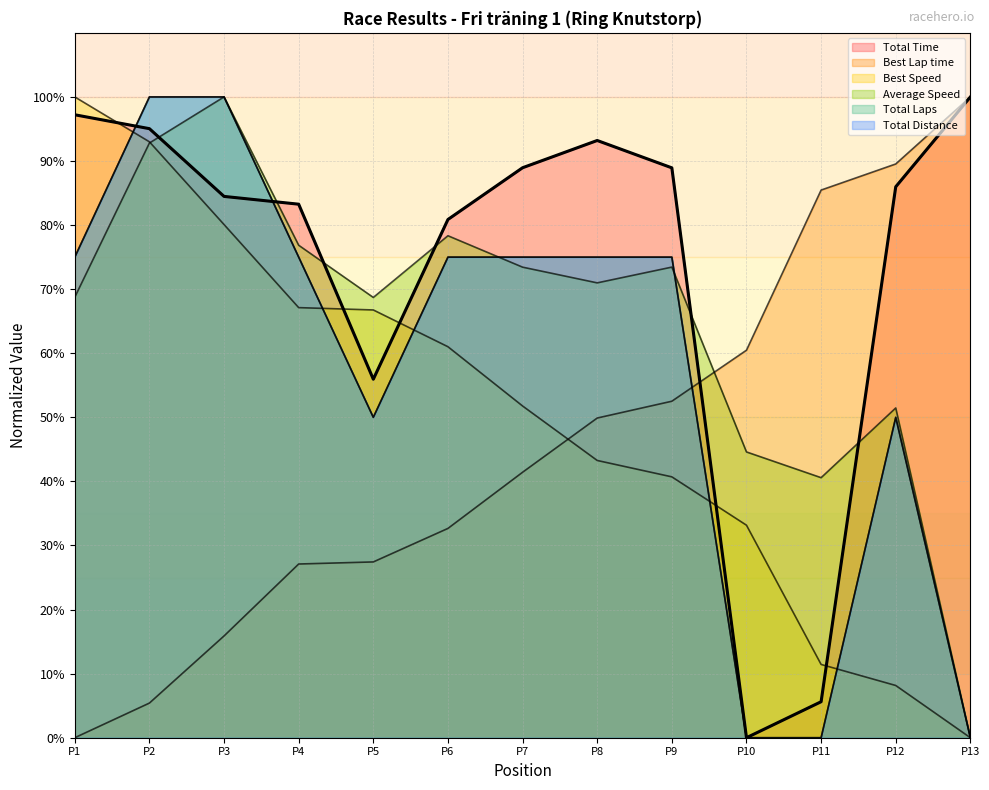

How many lines are shown in the chart?

6